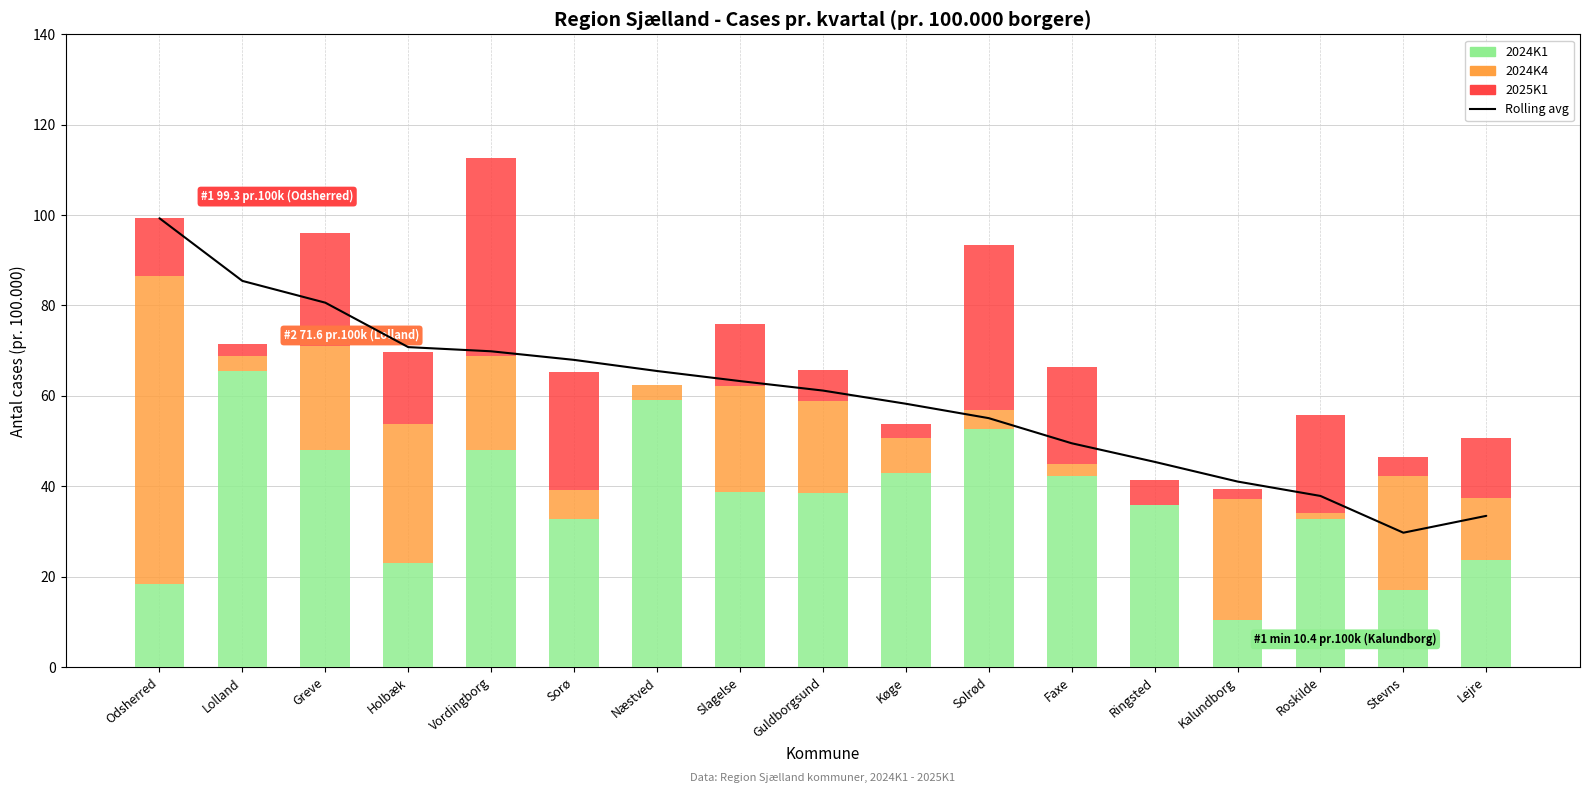

True or false: the data shows 29.7 at Stevns.

True